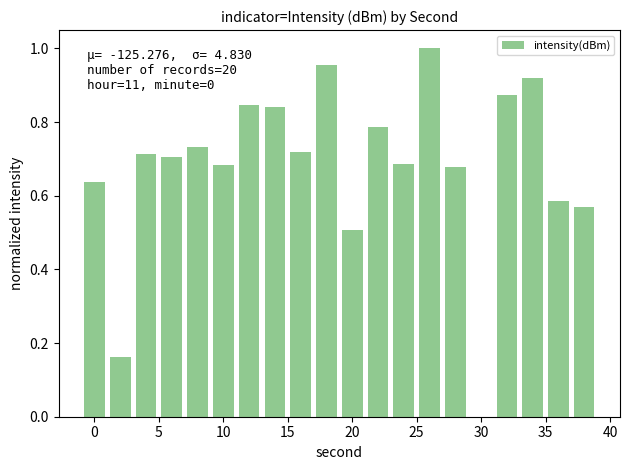

What is the sum of all values?

13.6